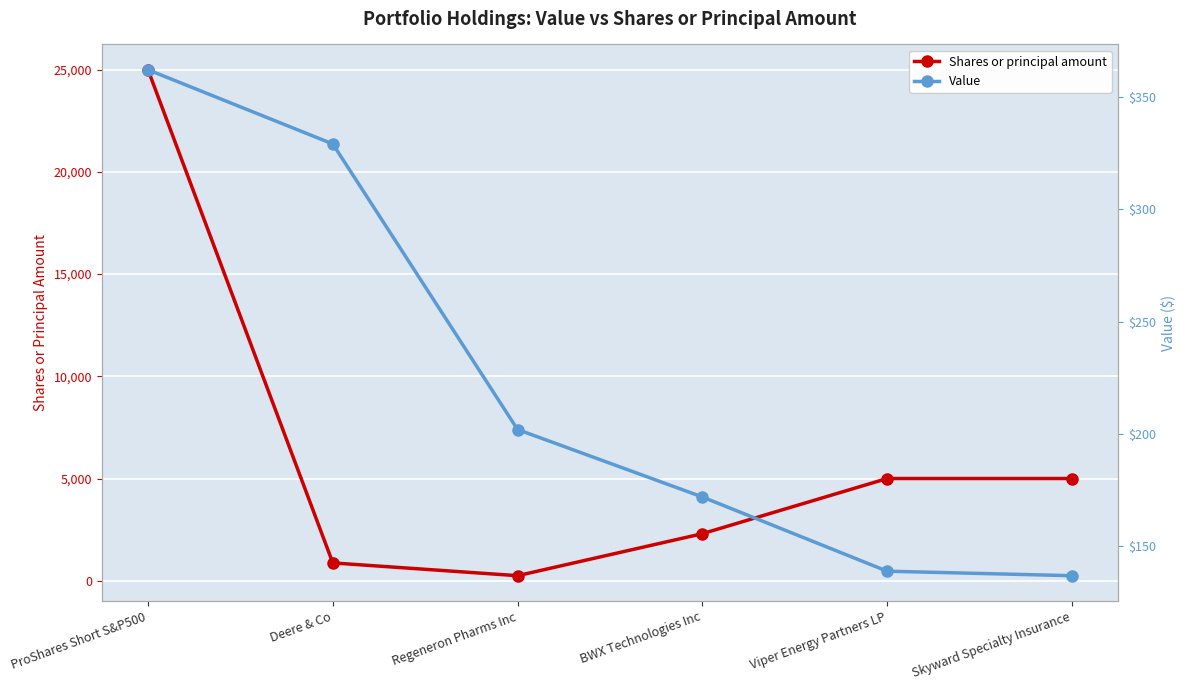

Is the value of Shares or principal amount at Viper Energy Partners LP greater than the value of Value at ProShares Short S&P500?

Yes